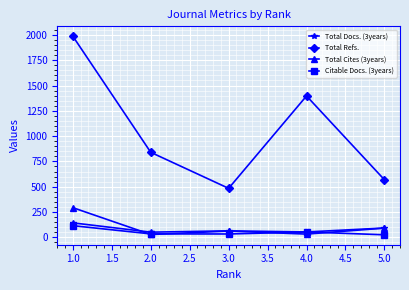

Count the number of categories in the chart.

5